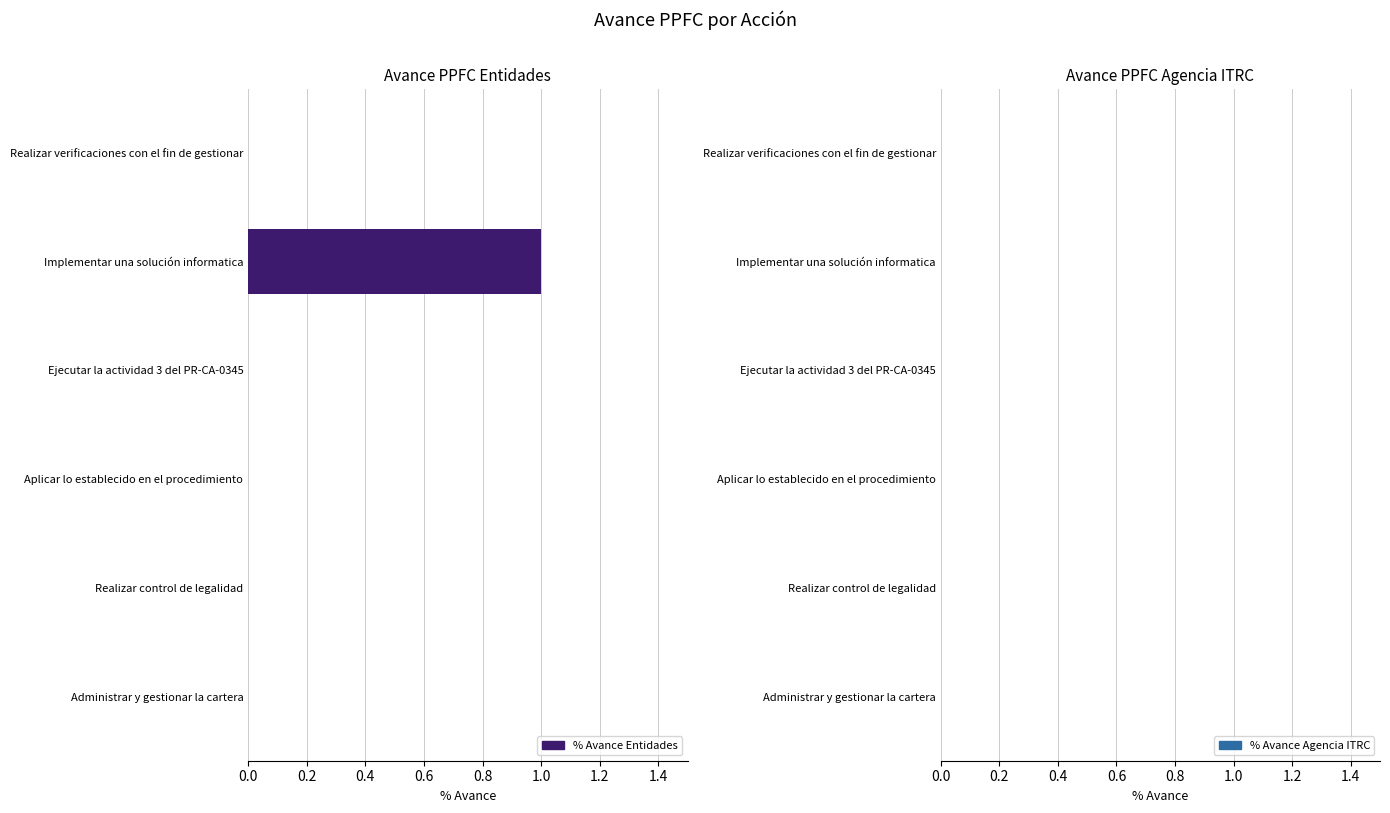

Is it true that the value at Realizar control de legalidad is 0?

True